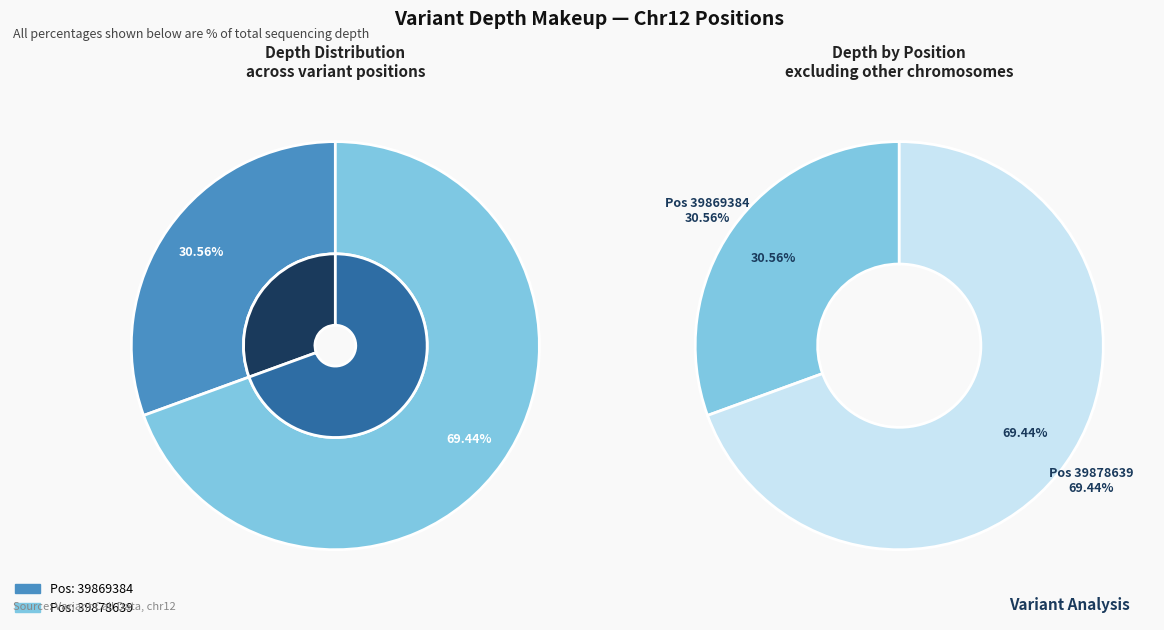

What is the change in value from 39869384 to 39878639?

+14